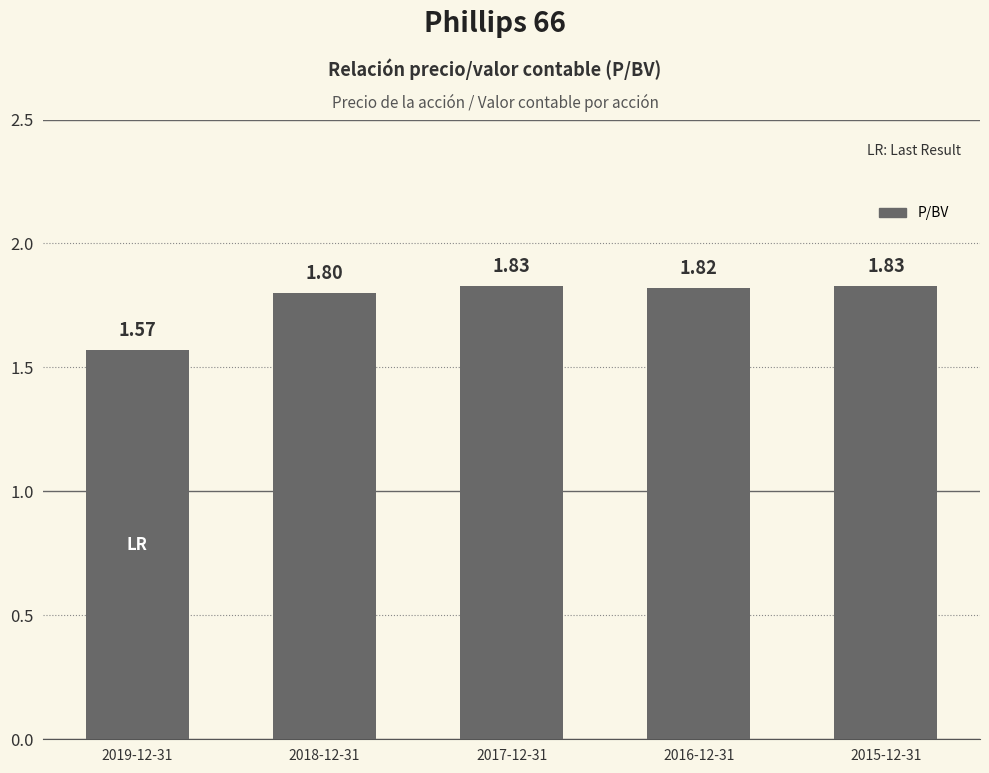

Between 2019-12-31 and 2017-12-31, which is larger?

2017-12-31